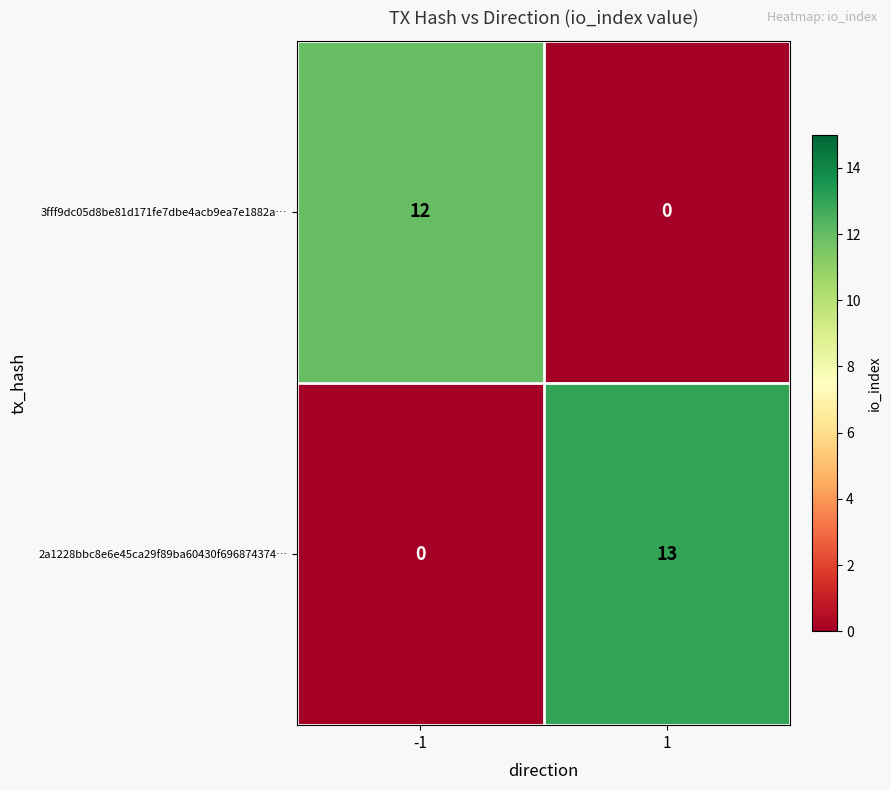

What is the average value of the 3fff9dc05d8be81d171fe7dbe4acb9ea7e1882a… series?

6